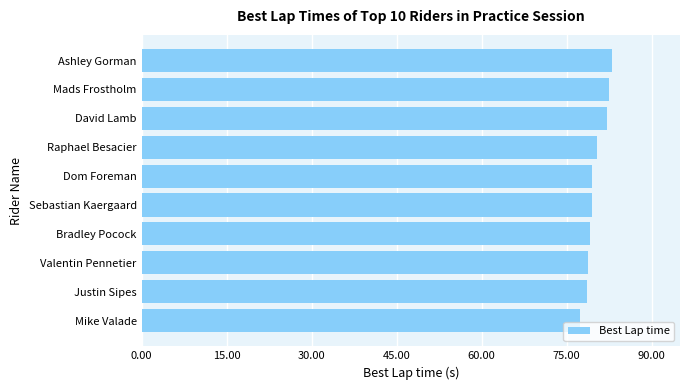

What is the sum of all values?

800.9